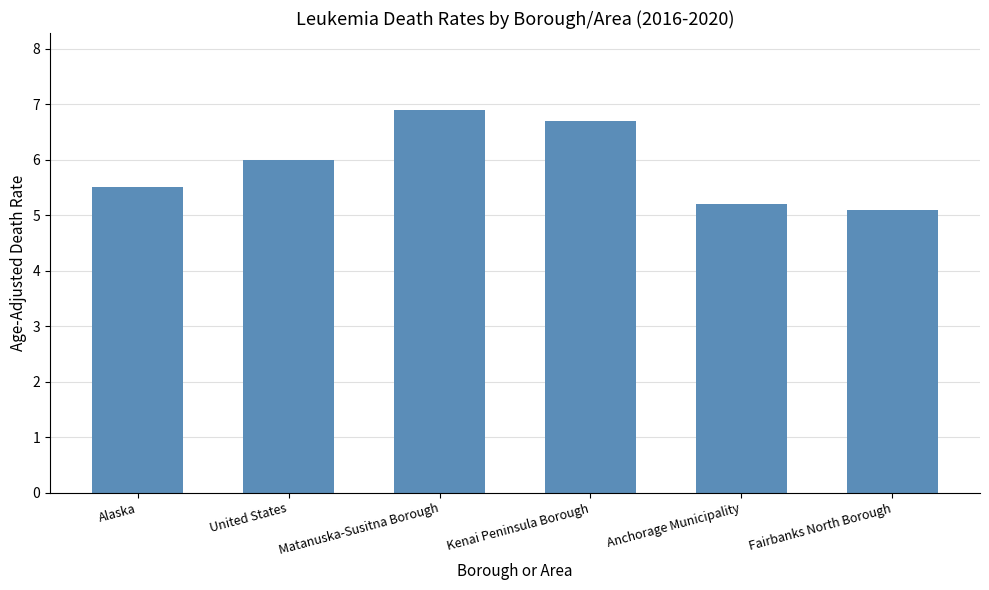

Where is the data nearest to the value 6?

United States